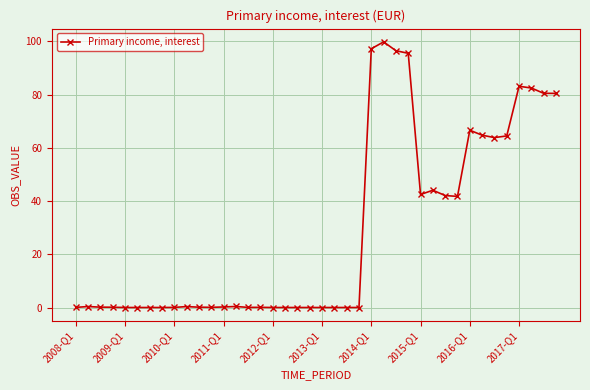

Count the number of data series in this chart.

1